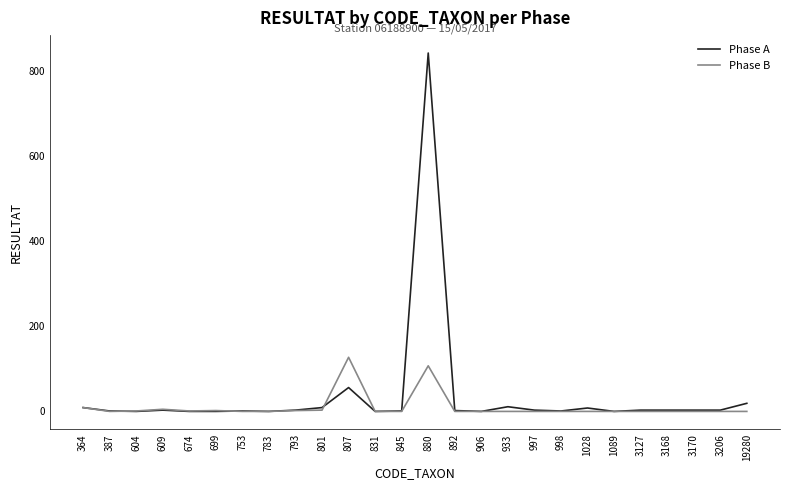

Between 807 and 1028, which series saw the biggest shift?

Phase B